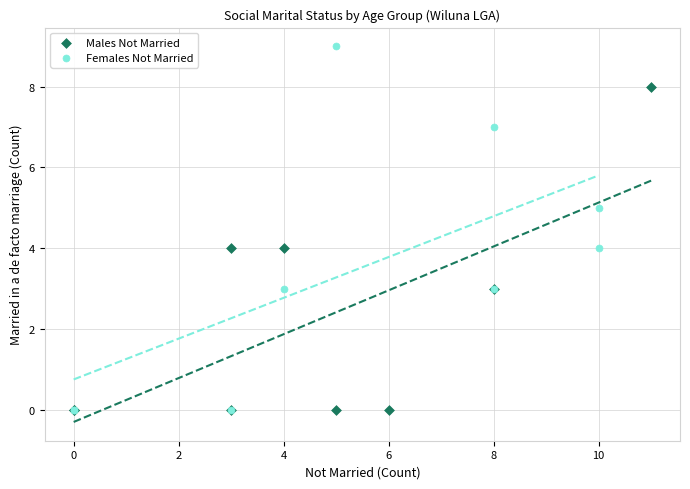

Which series contains the highest Y value?

Females Not Married